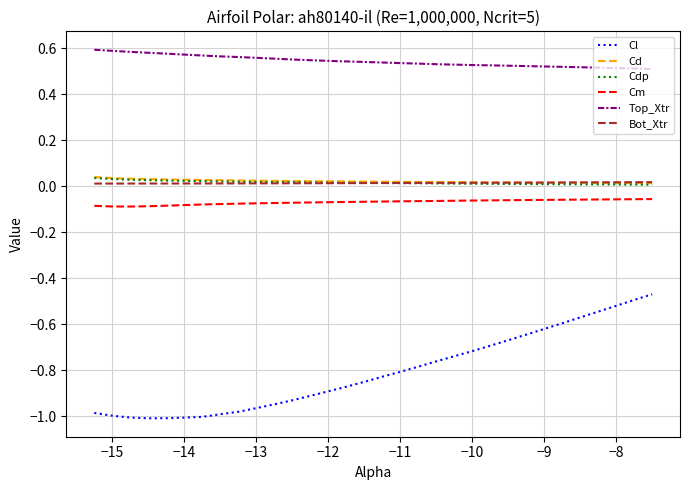

Which series has the largest range (max minus min)?

Cl